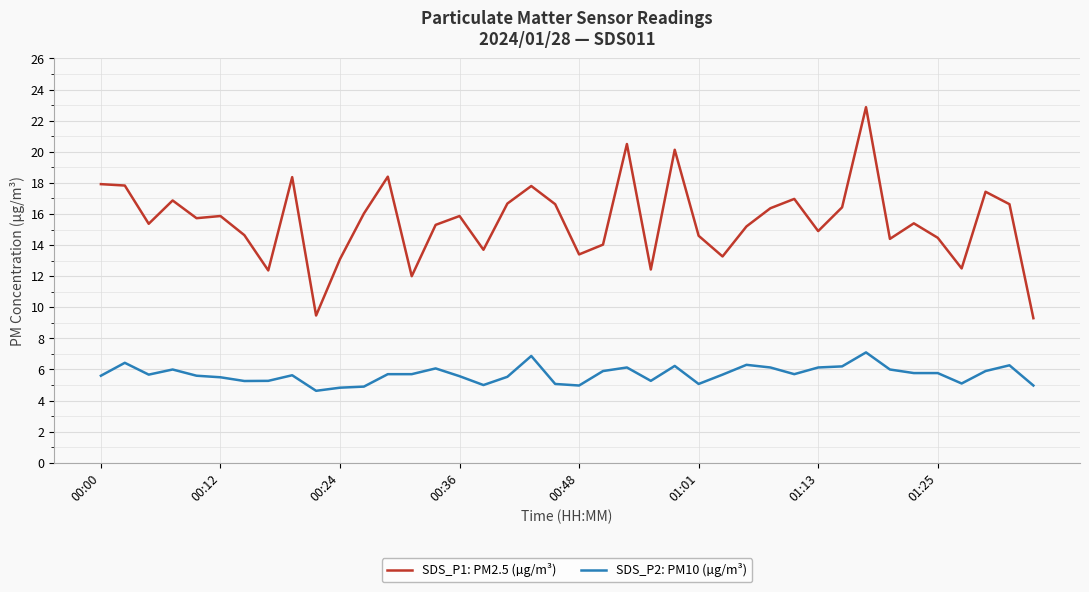

What is the minimum value shown in the chart?

4.6